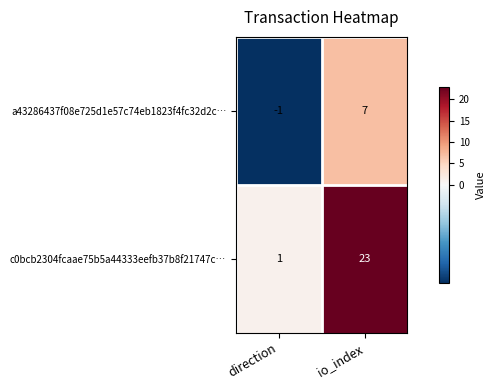

Count the number of data series in this chart.

2